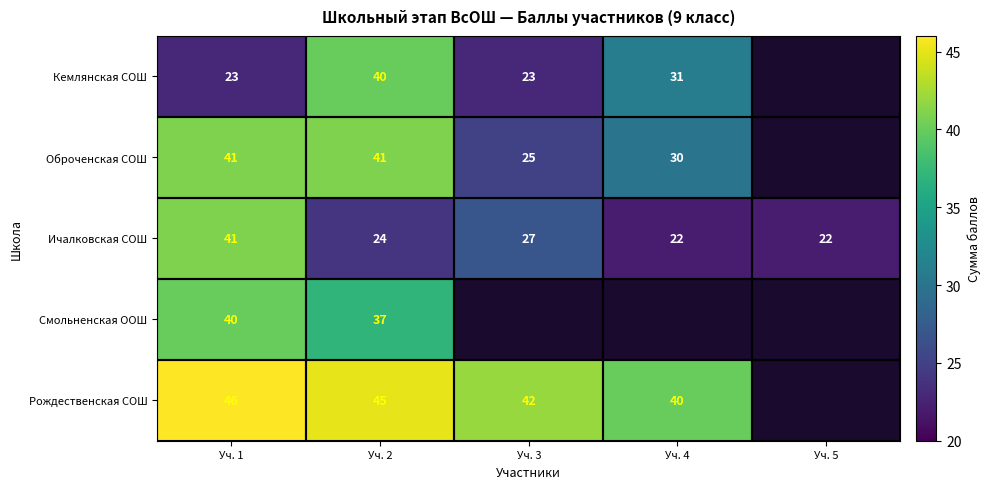

What is the spread (max minus min) of values at Уч. 3?

19.0